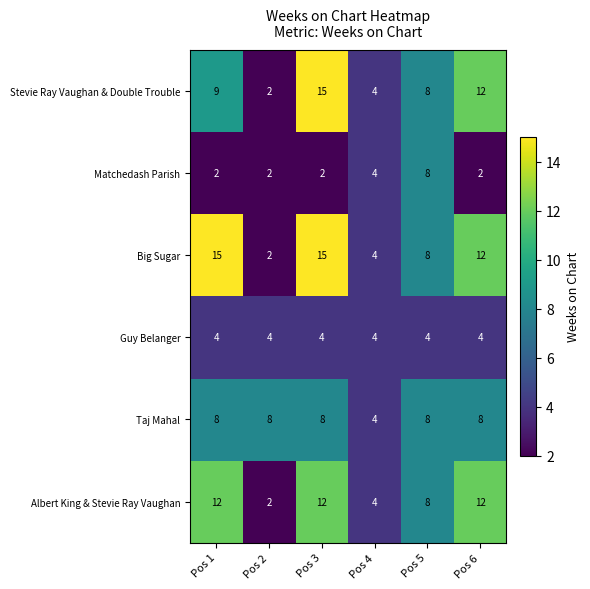

What is the difference between the highest and lowest values at Pos 2?

6